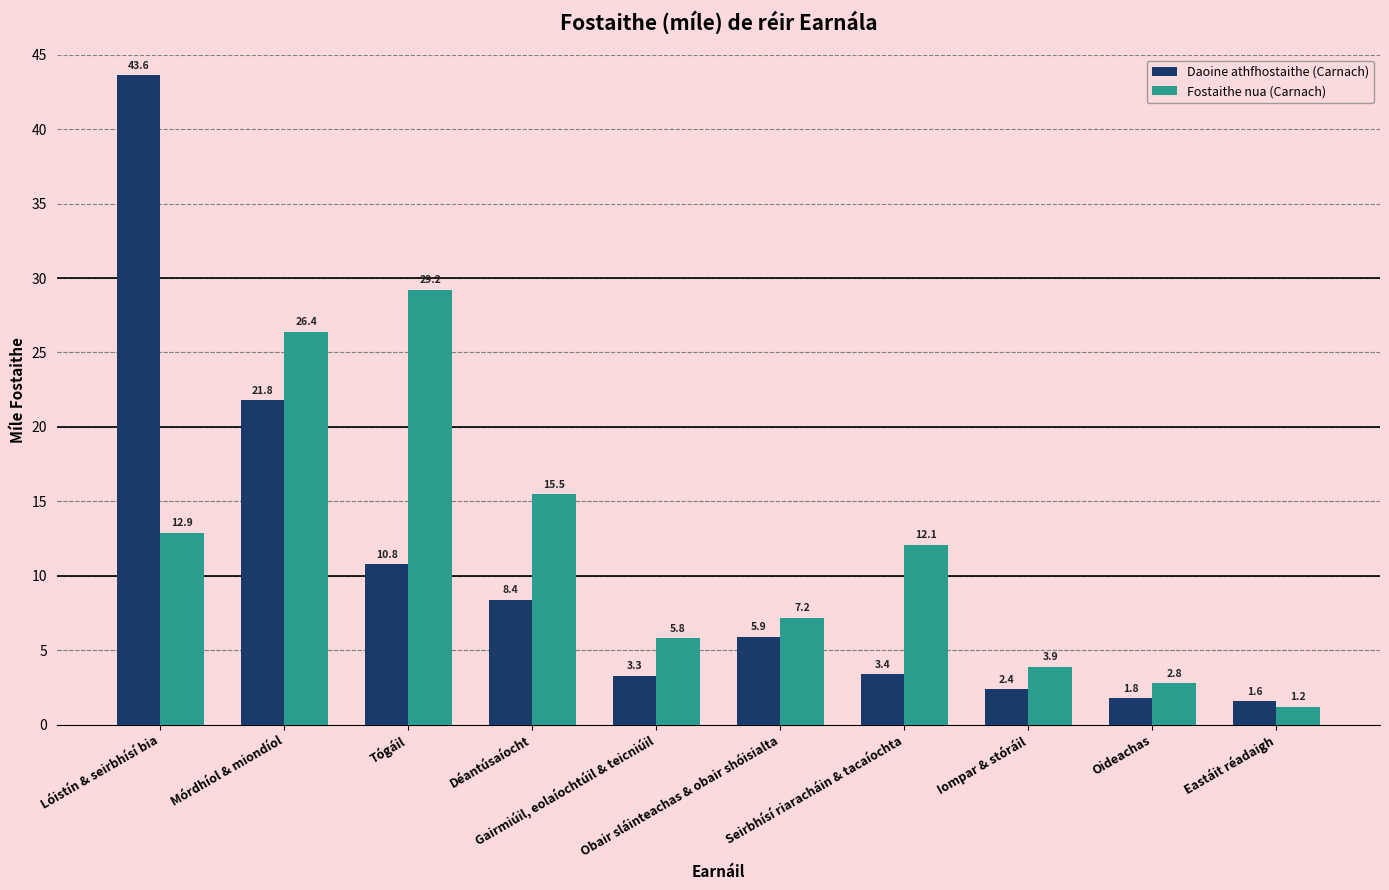

What is the difference between the highest and lowest values at Eastáit réadaigh?

0.4